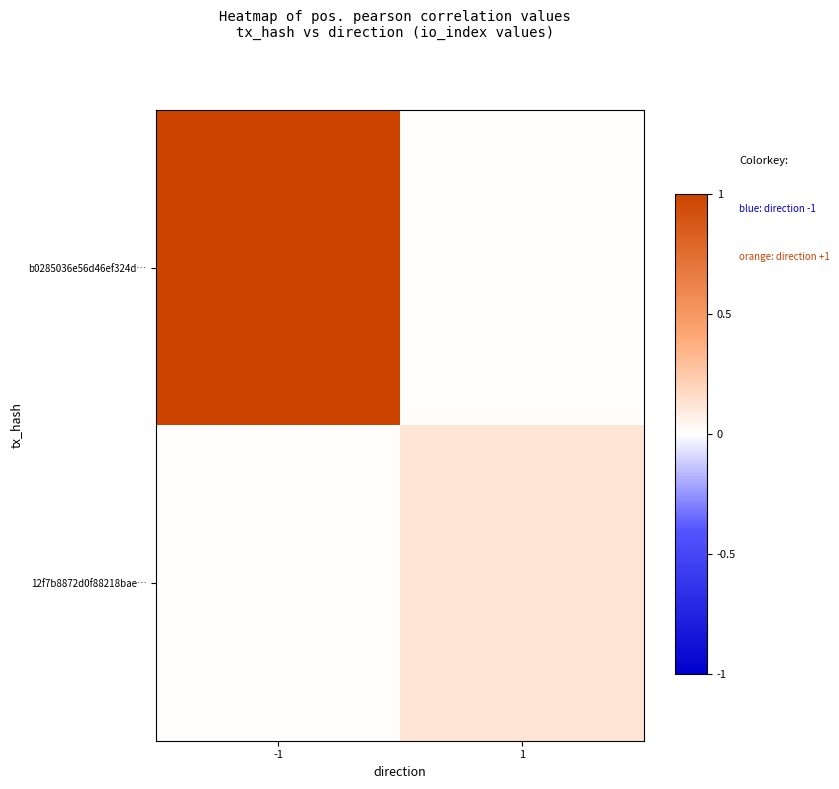

Reading right to left, what are all the values shown in this chart?

b0285036e56d46ef324d…: 1=0.0	-1=1.0
12f7b8872d0f88218bae…: 1=0.1	-1=-0.0